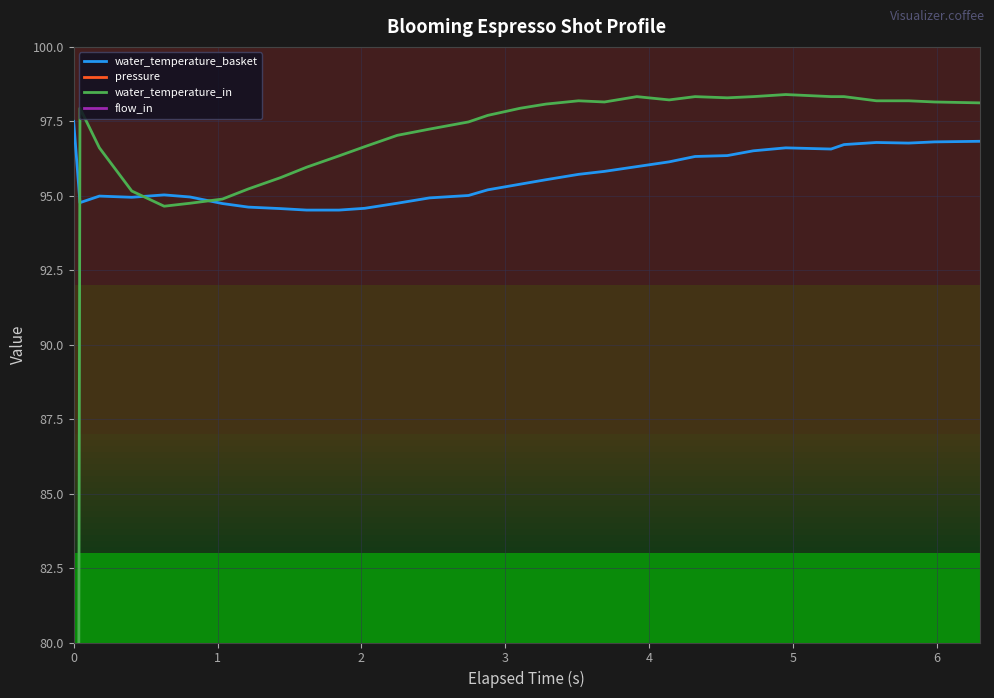

What is the lowest value of the water_temperature_basket series?

94.5